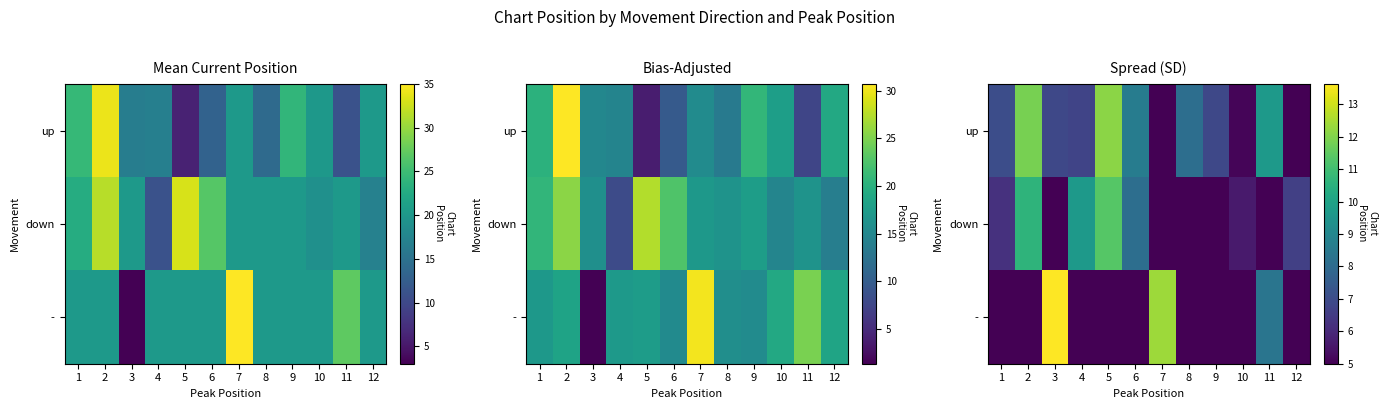

True or false: - has a value of 5.0 at 12.

True